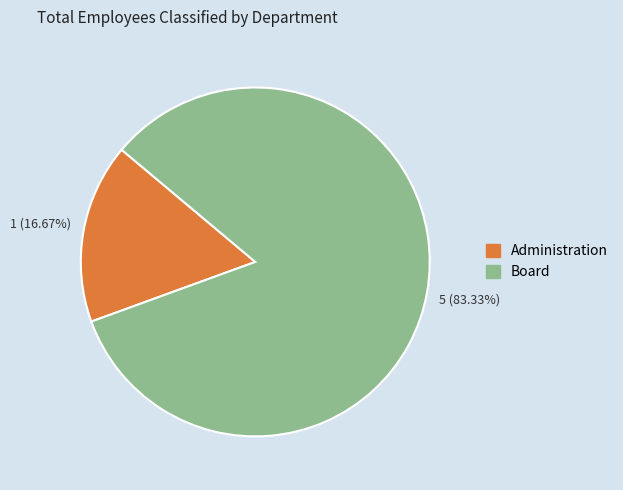

How many segments does this pie chart have?

2